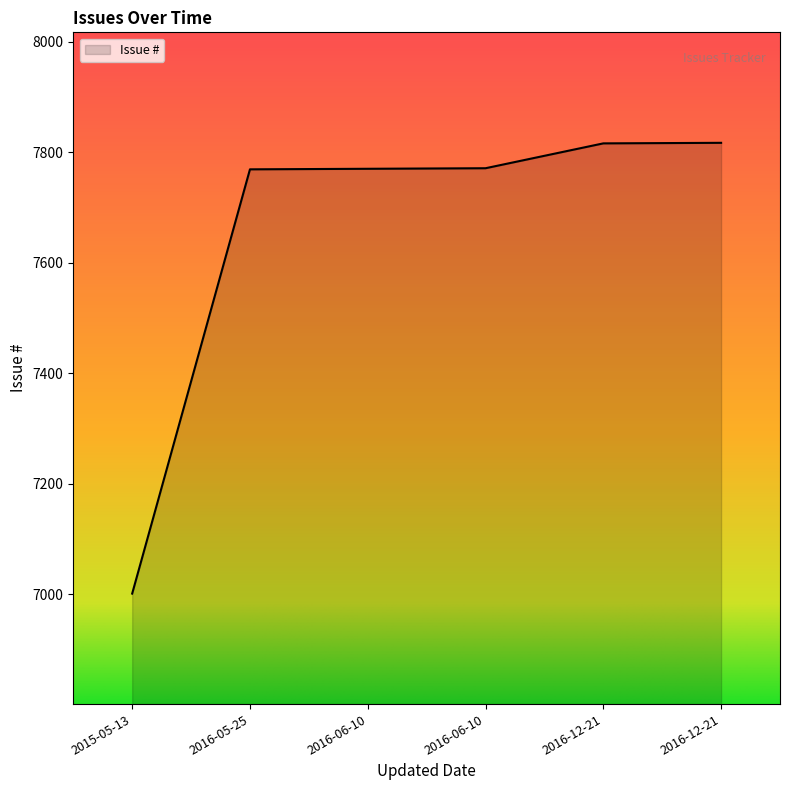

What is the change in value from 2015-05-13 to 2016-12-21?

+815